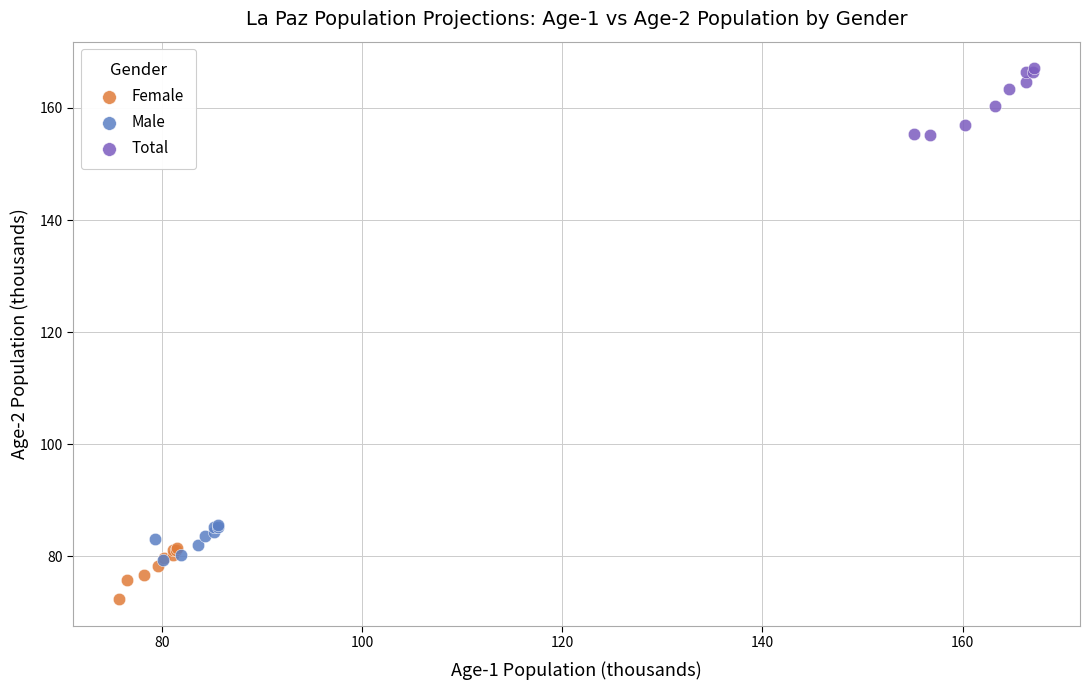

Which series contains the lowest Y value?

Female